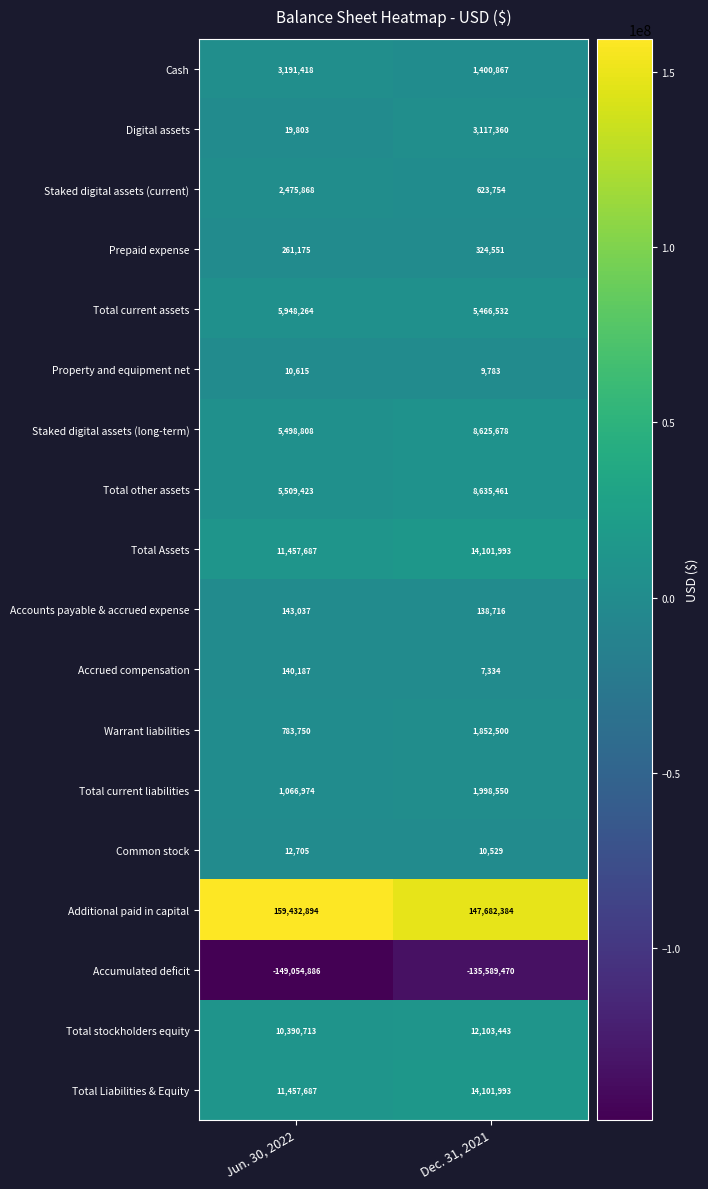

The Staked digital assets (current) series shows 1534236 at Jun. 30, 2022. True or false?

False